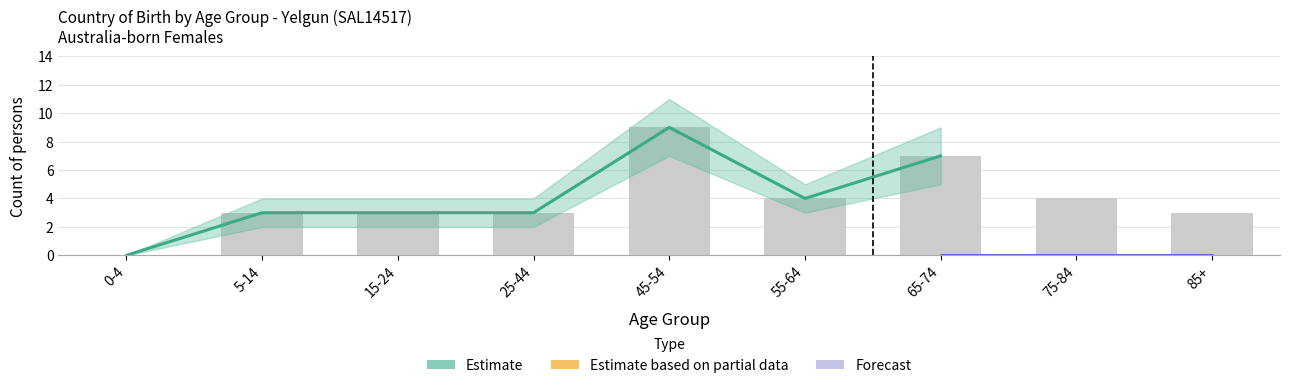

Reading left to right, extract all data points from this chart.

0	3	3	3	9	4	7	4	3